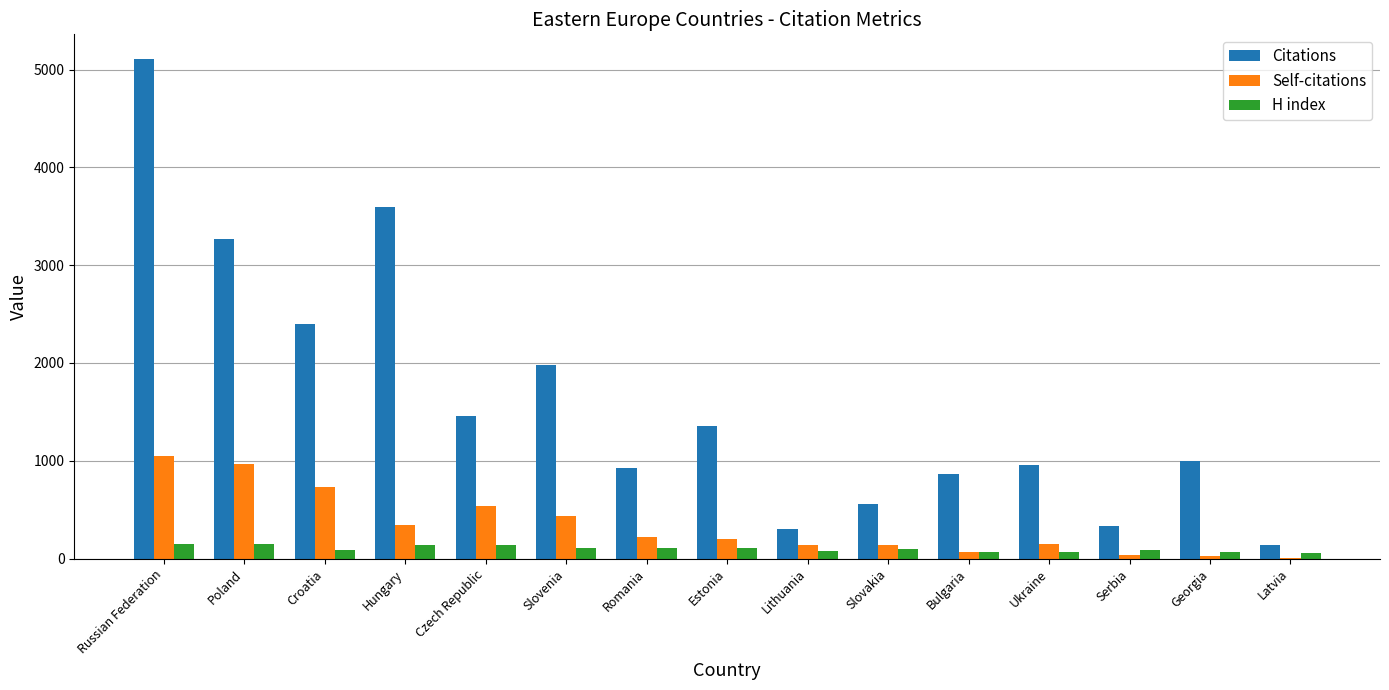

What is the maximum value for Citations?

5105